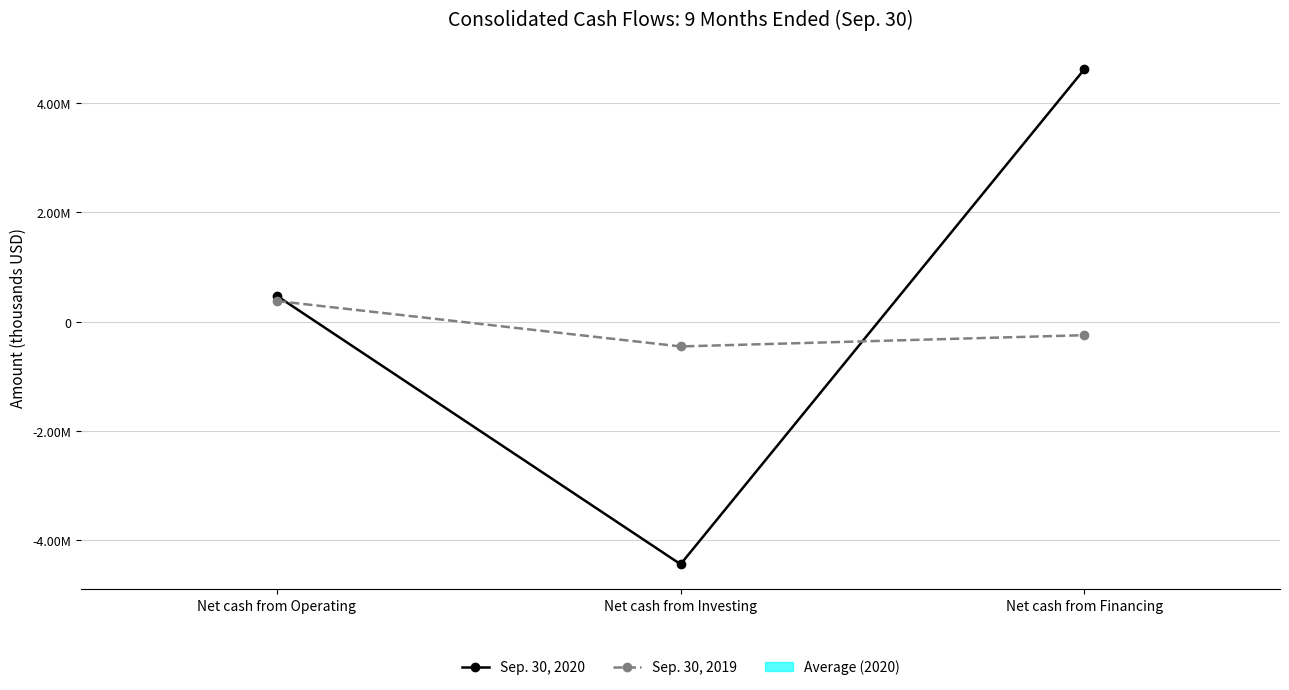

What value does the Sep. 30, 2019 series have at Net cash from Operating, to the nearest 10?

377330